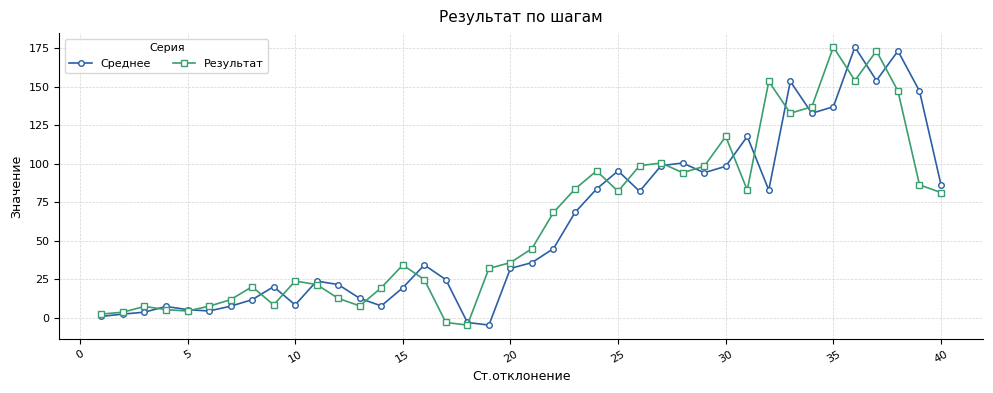

At how many categories does at least one series exceed 56?

19